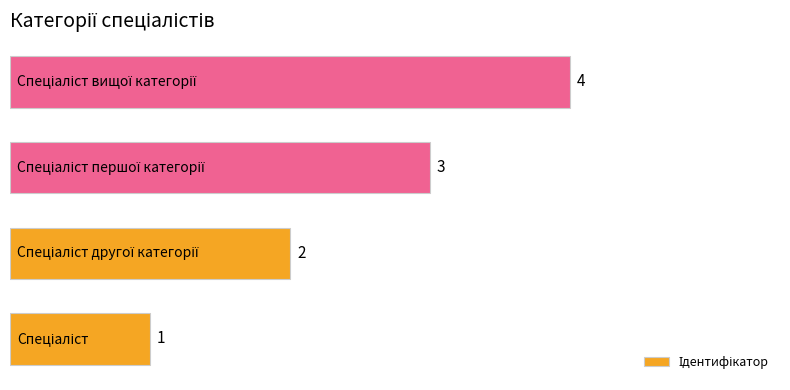

What is the sum of all values?

10